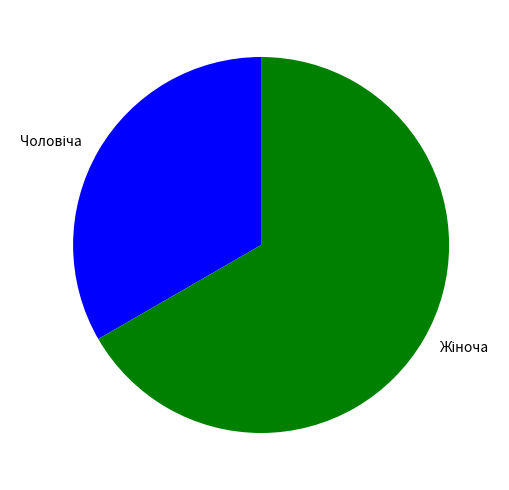

Does any single category account for the majority?

Yes